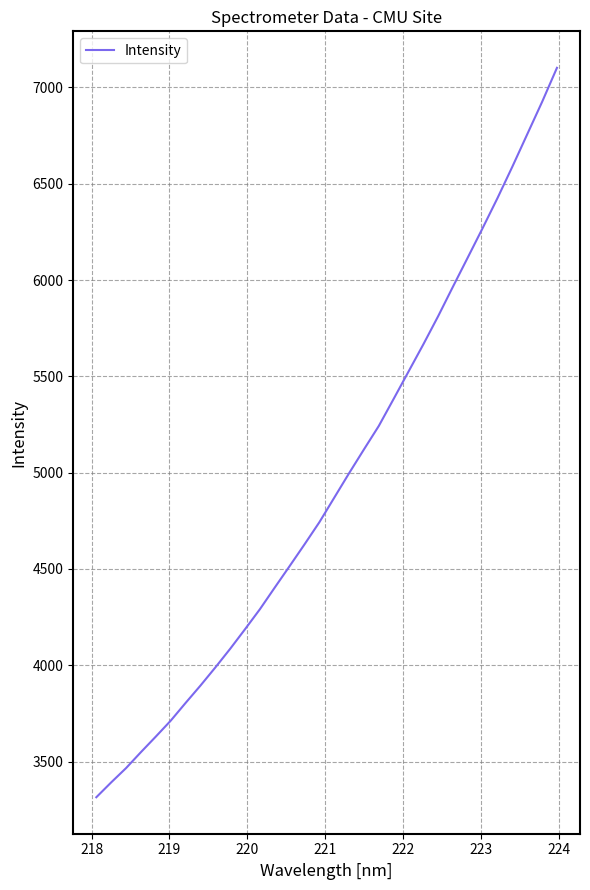

What is the maximum value shown in the chart?

7101.6